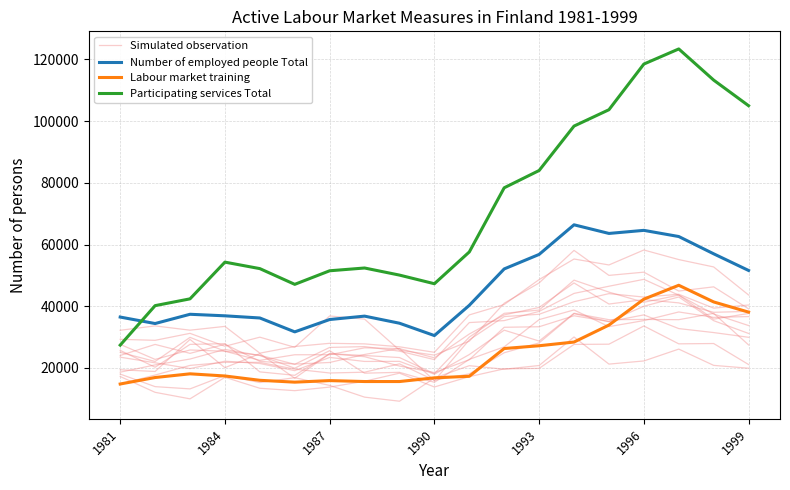

Rank the series by their maximum value, from highest to lowest.

Participating services Total, Number of employed people Total, Simulated observation, Labour market training